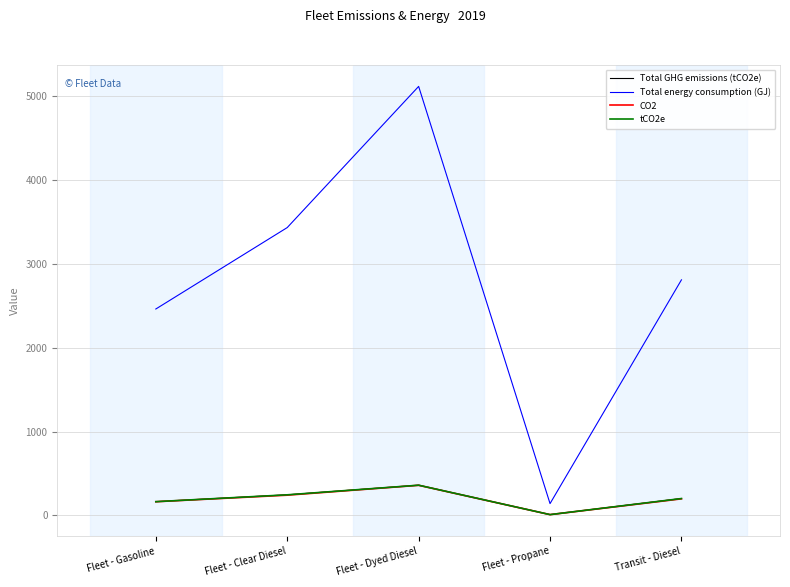

Where does the Total energy consumption (GJ) series first go above 2811?

Fleet - Clear Diesel